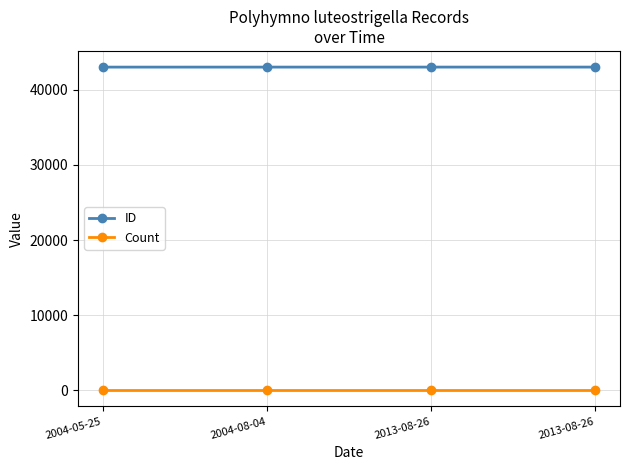

Reading right to left, what are all the values shown in this chart?

ID: 43040	43039	43038	43037
Count: 1	1	1	1